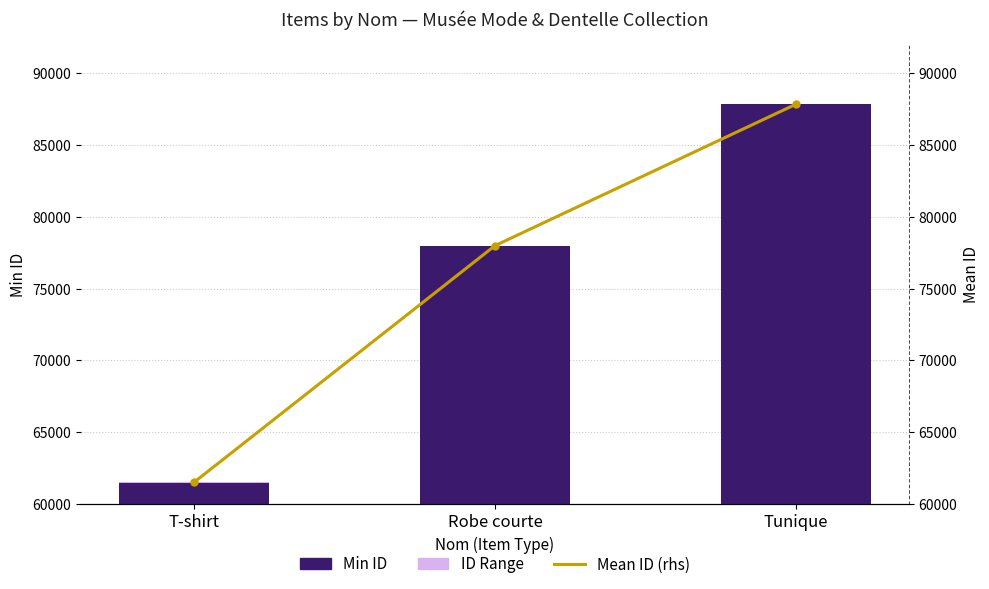

At which category is the sum across all series the highest?

Tunique